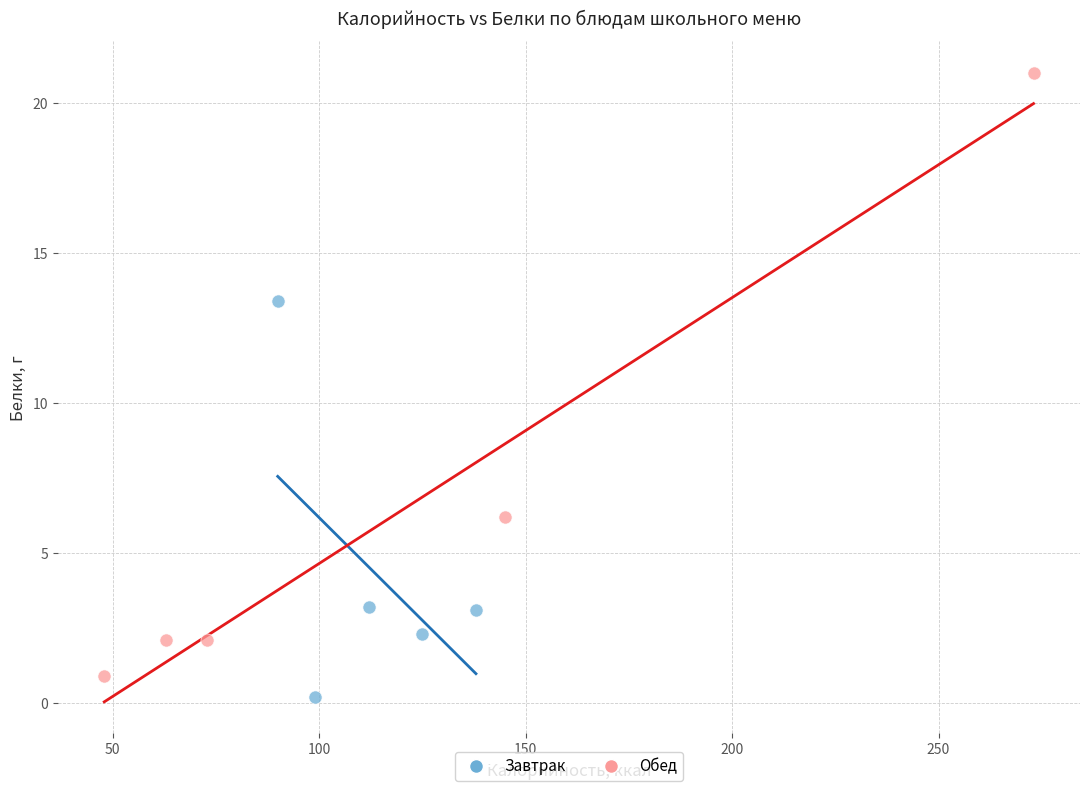

Which series contains the highest Y value?

Обед